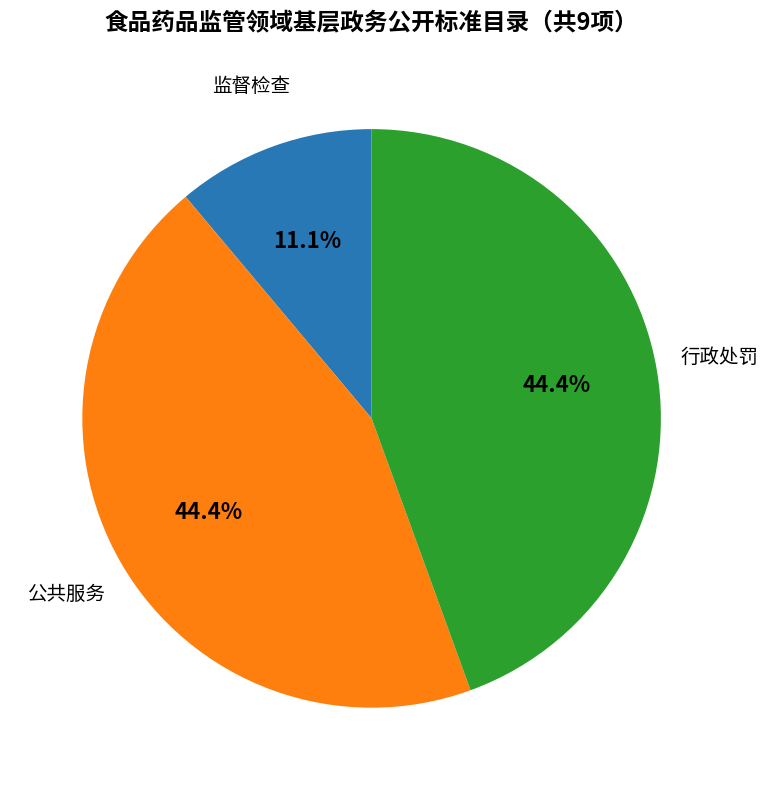

Which category has the smallest portion of the pie?

监督检查